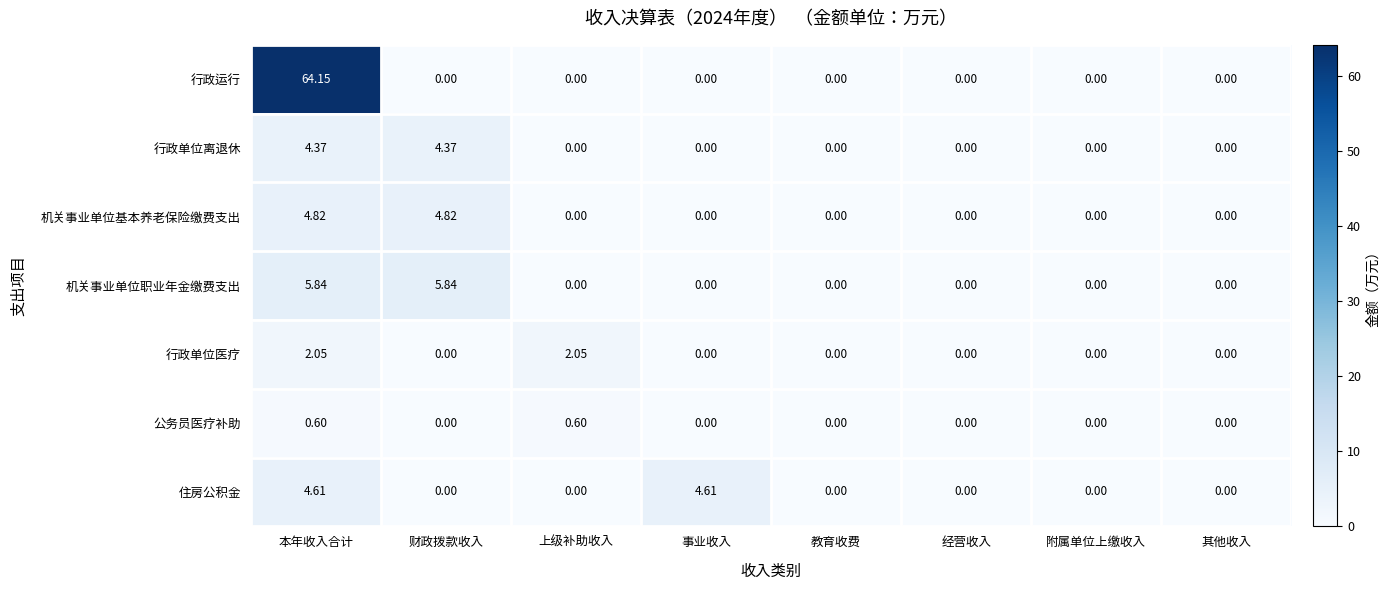

At which category is the sum across all series the highest?

本年收入合计